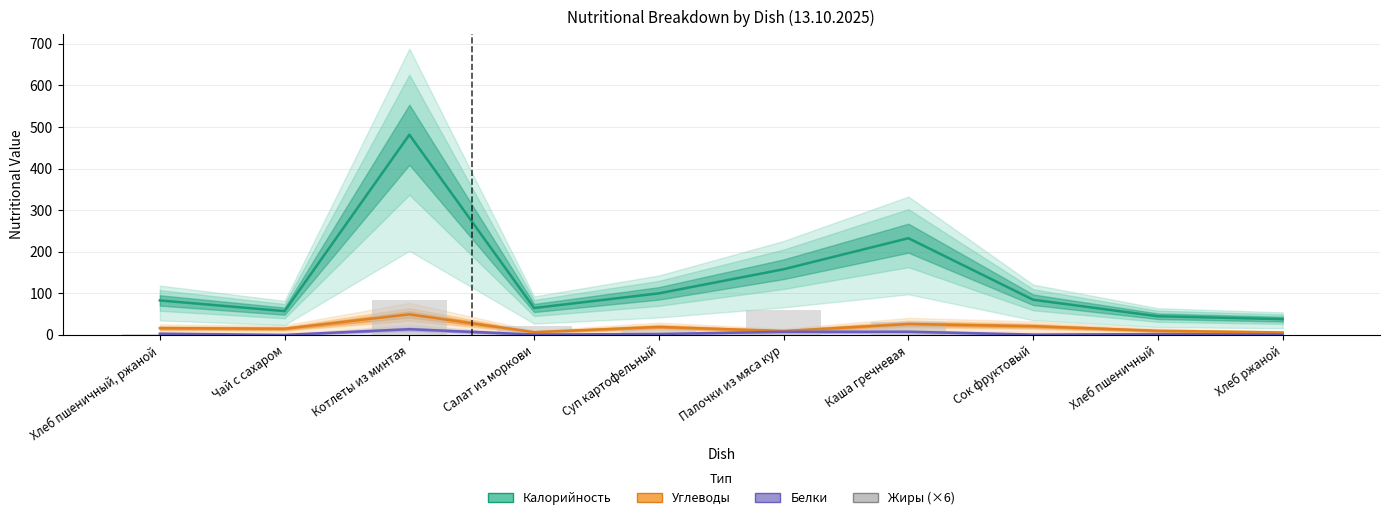

True or false: Калорийность has a value of 269.5 at Палочки из мяса кур.

False